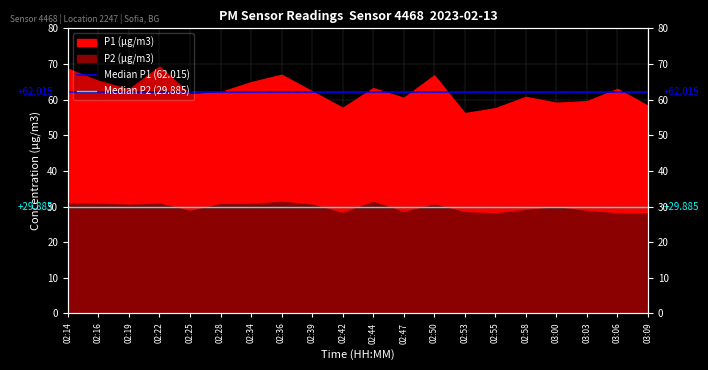

Does the chart display data point markers on the line(s)?

No